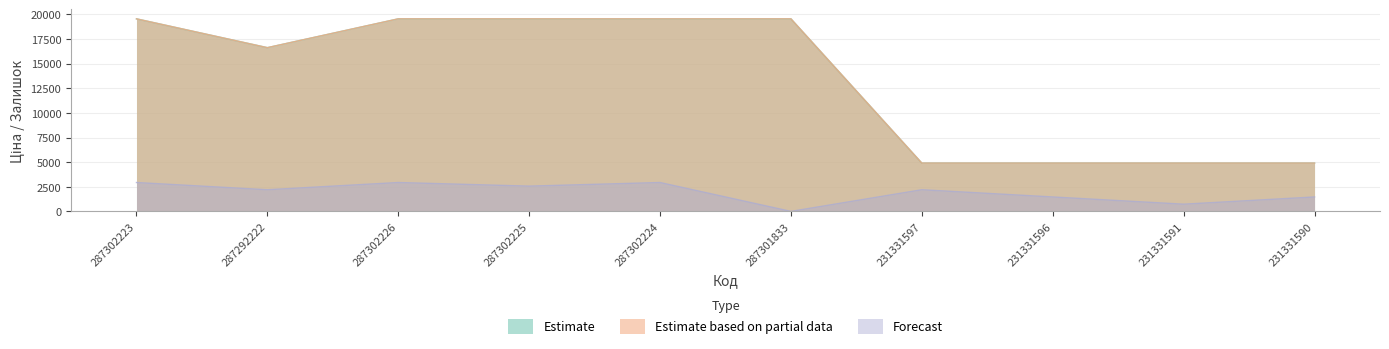

What is the difference between the highest and lowest values at 287301833?

19542.7